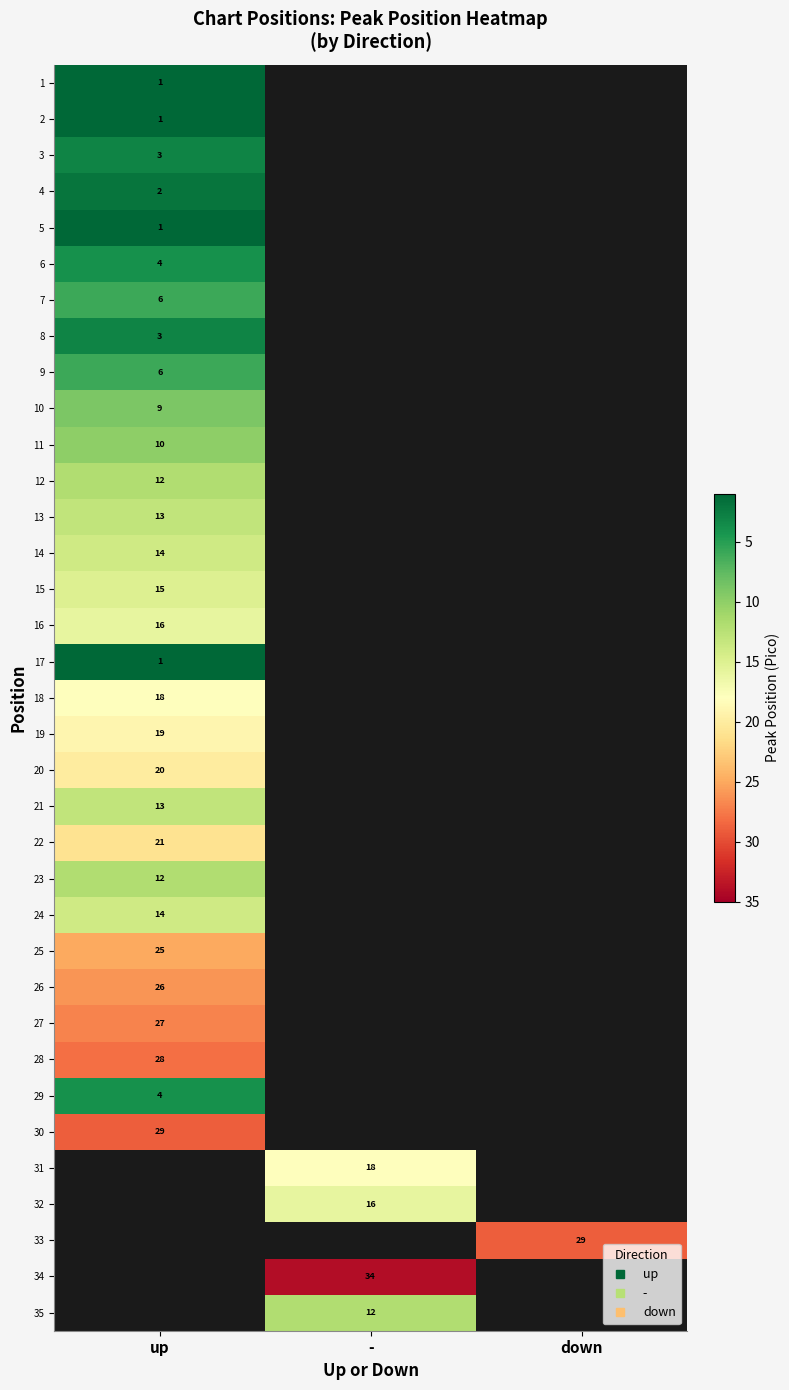

Which has a higher value, up or down?

down